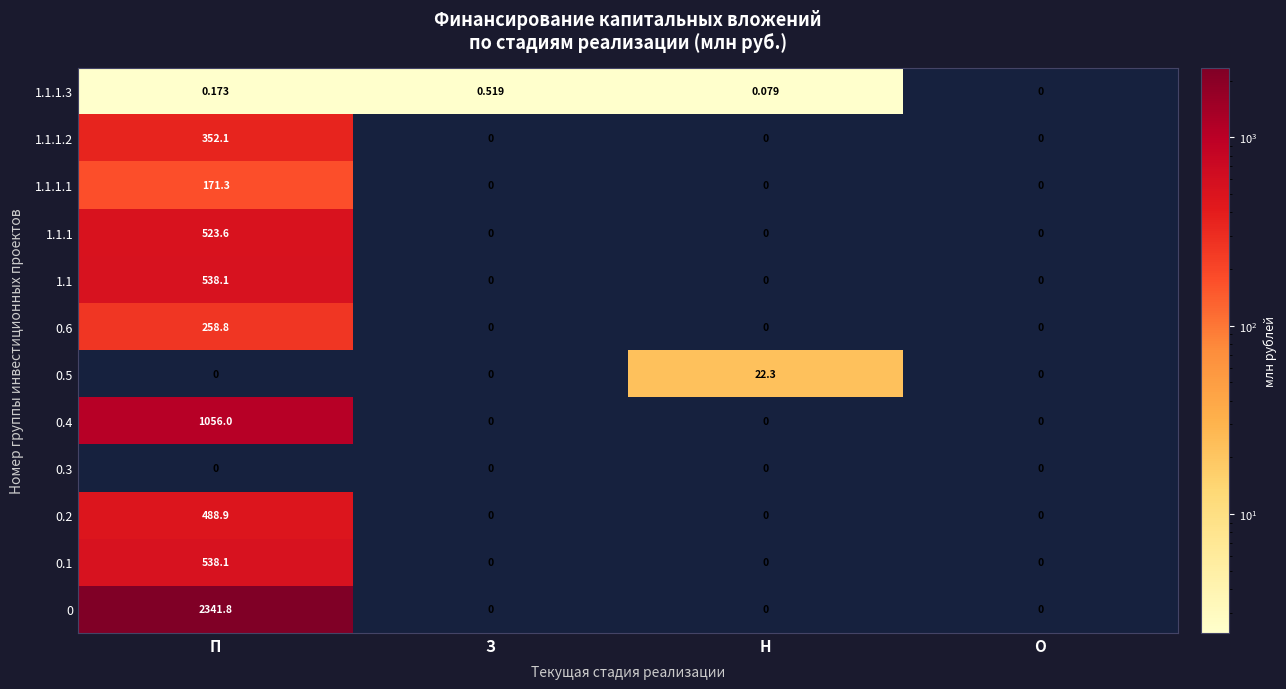

Where is 1.1.1.3 nearest to the value 0?

О